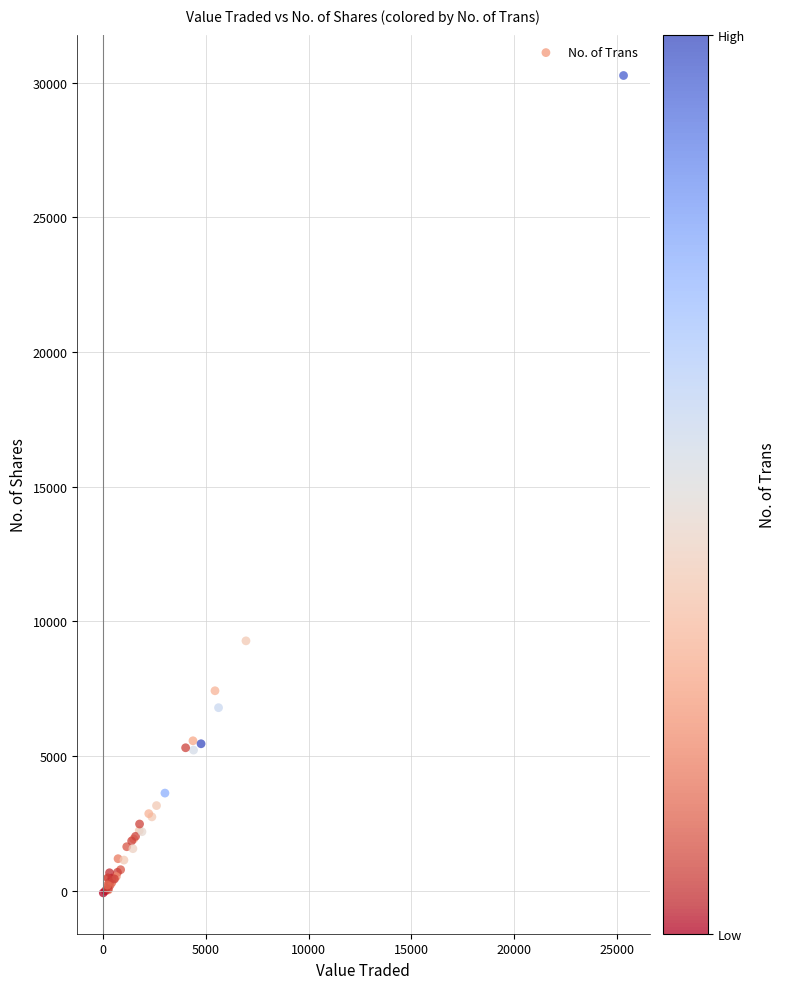

What Y value in the scatter plot is closest to 15095?

9279.2